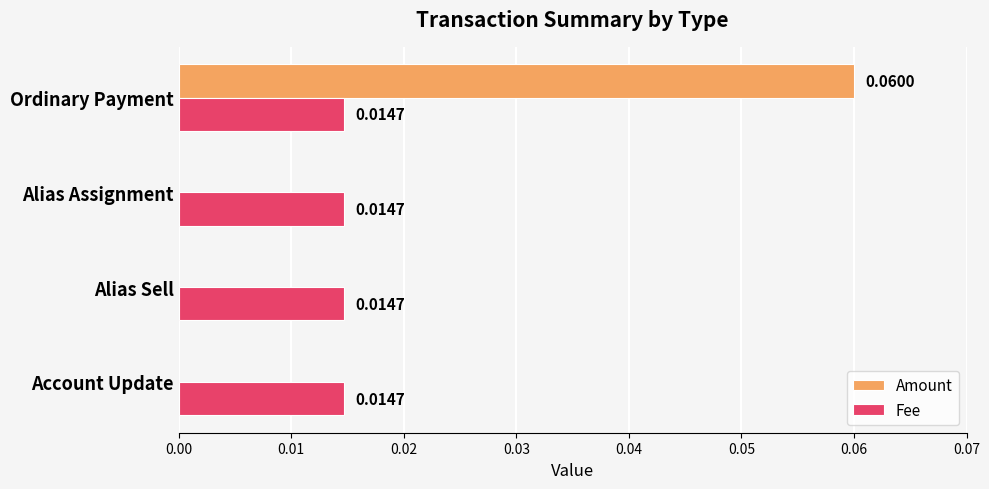

At which category is the sum across all series the highest?

Ordinary Payment